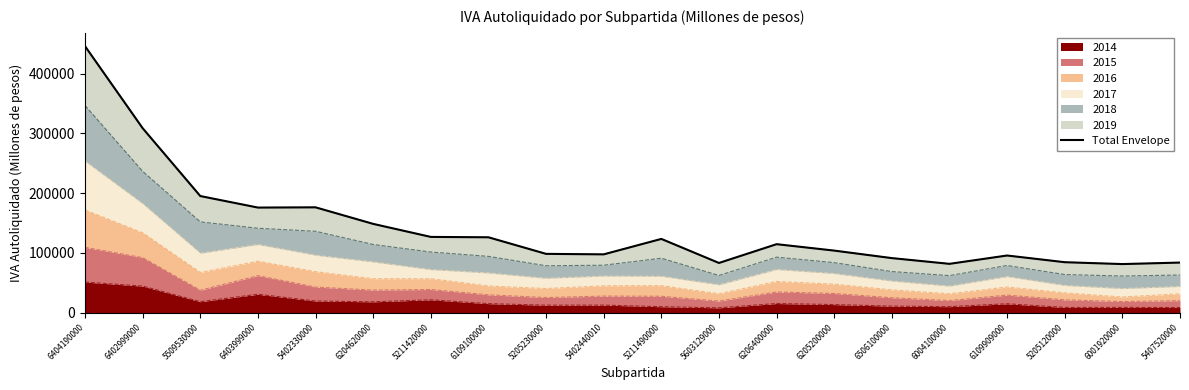

Which category has the lowest value across all series?

6001920000